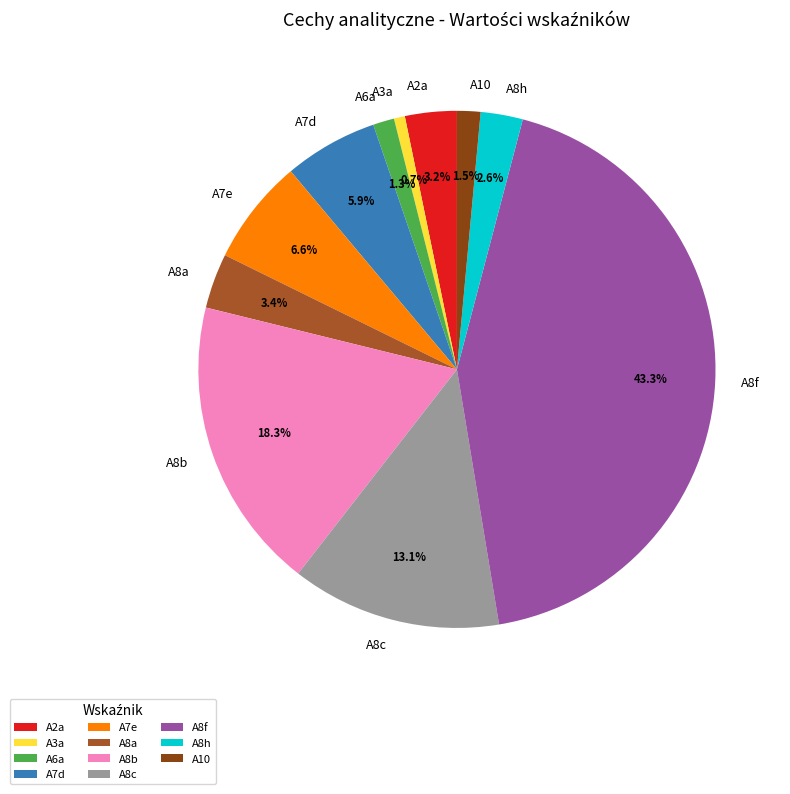

Which category has the smallest portion of the pie?

A3a